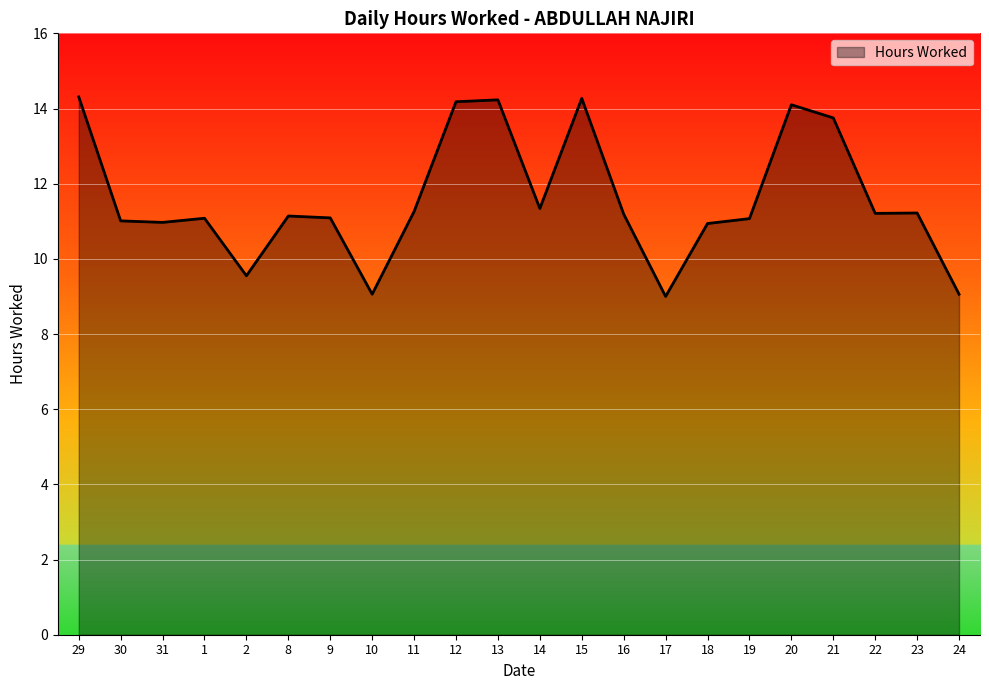

What value does the data have at 16?

11.2